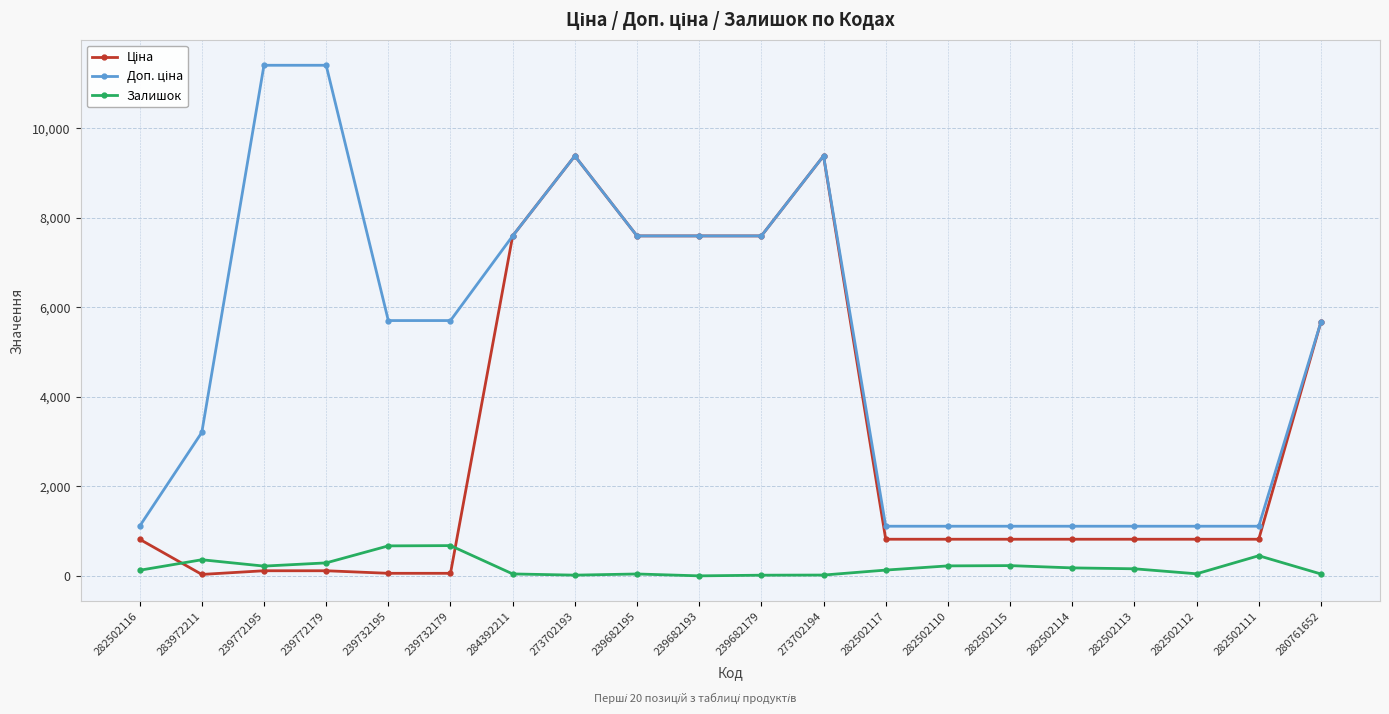

In Залишок, how many points are higher than both neighbors (excluding endpoints)?

5